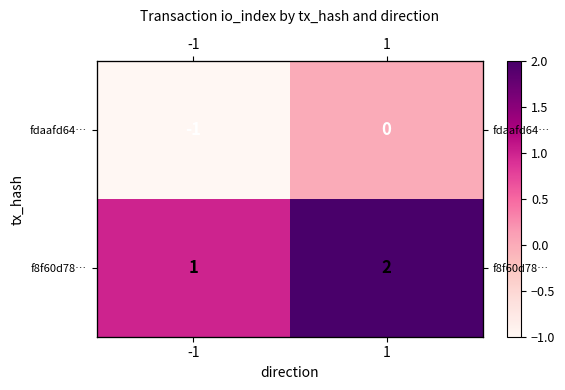

Count the number of data series in this chart.

2